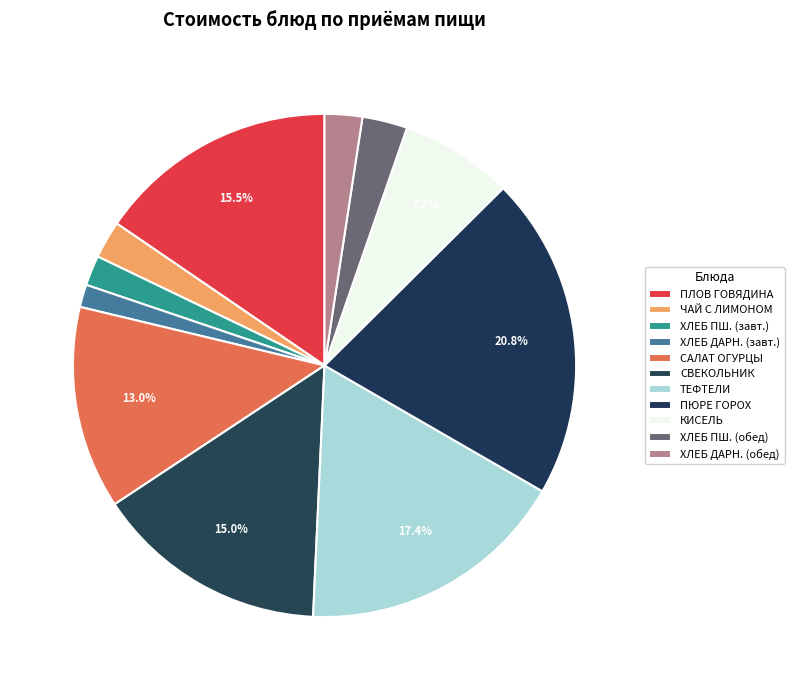

What is the smallest slice in the pie chart?

ХЛЕБ ДАРНИЦКИЙ (завтрак)